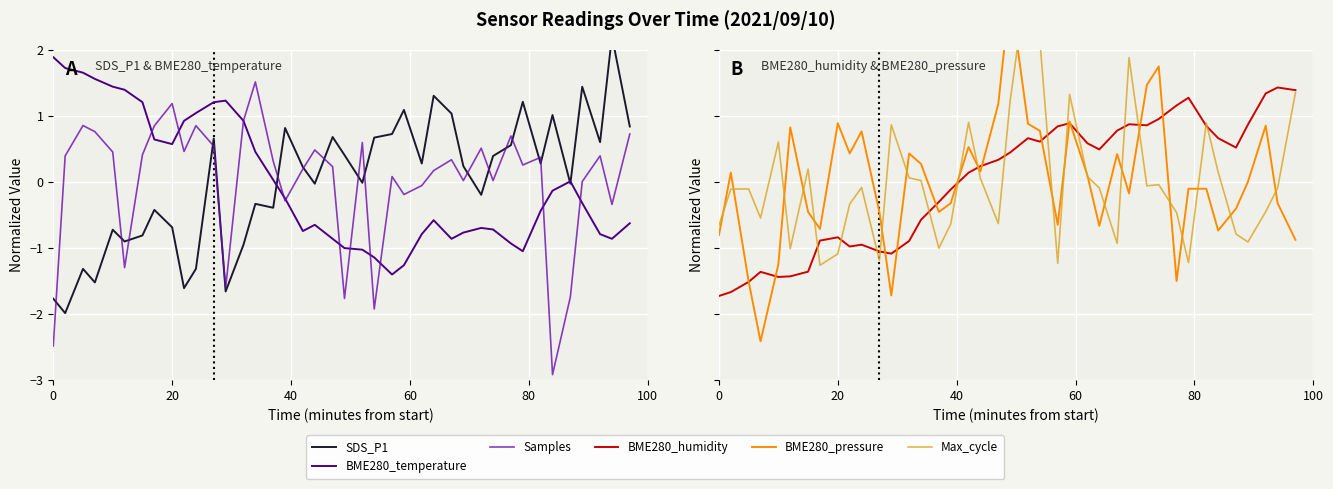

What are all the series names shown in the legend?

SDS_P1, BME280_temperature, Samples, BME280_humidity, BME280_pressure, Max_cycle